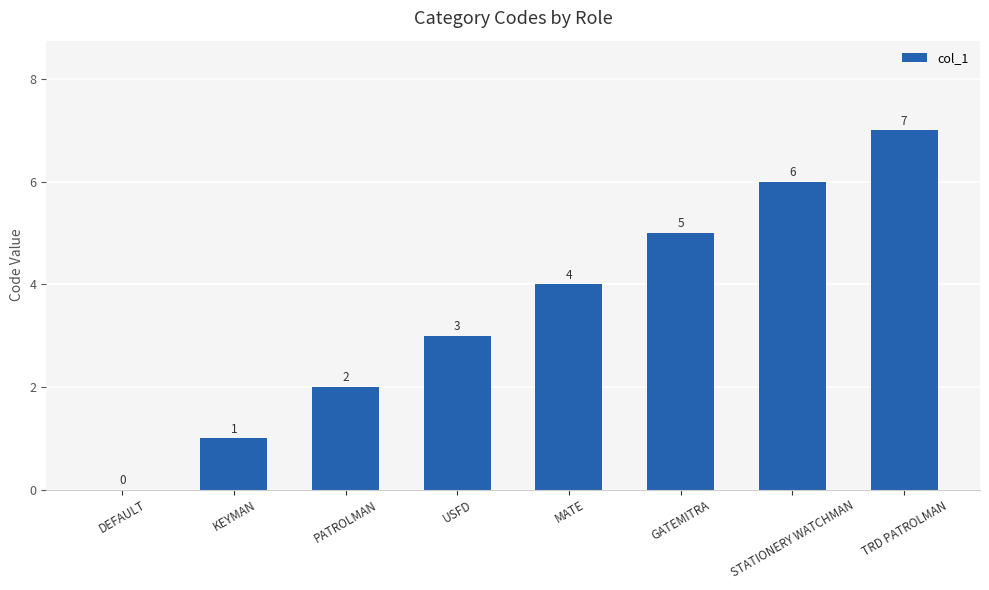

Where is the data nearest to the value 3?

USFD